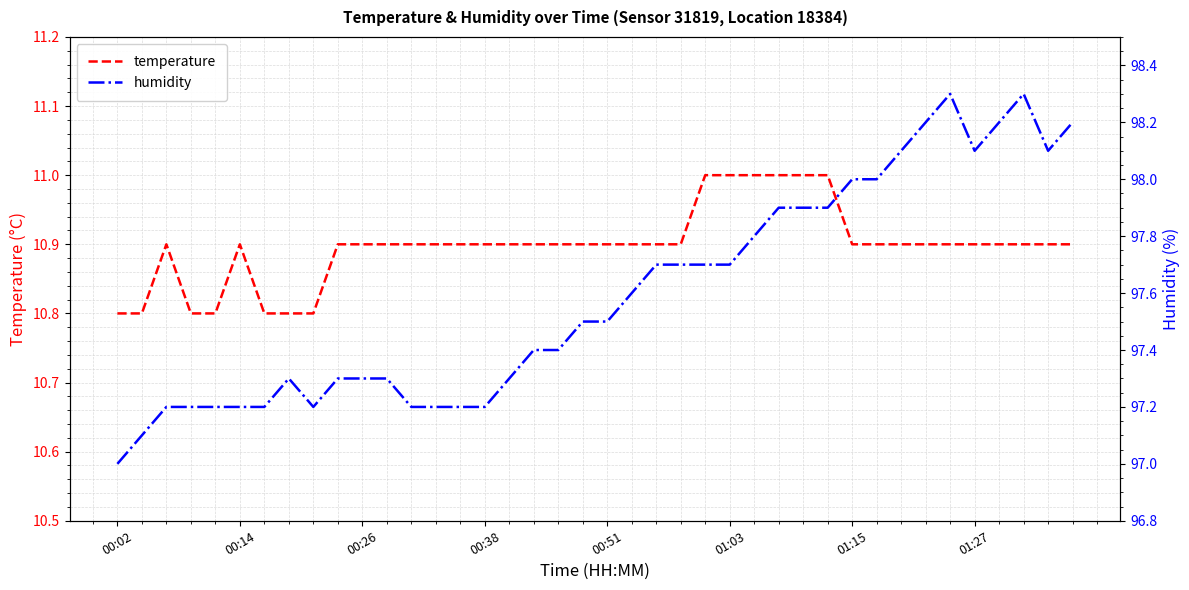

Between 39 and 17, which is larger?

39